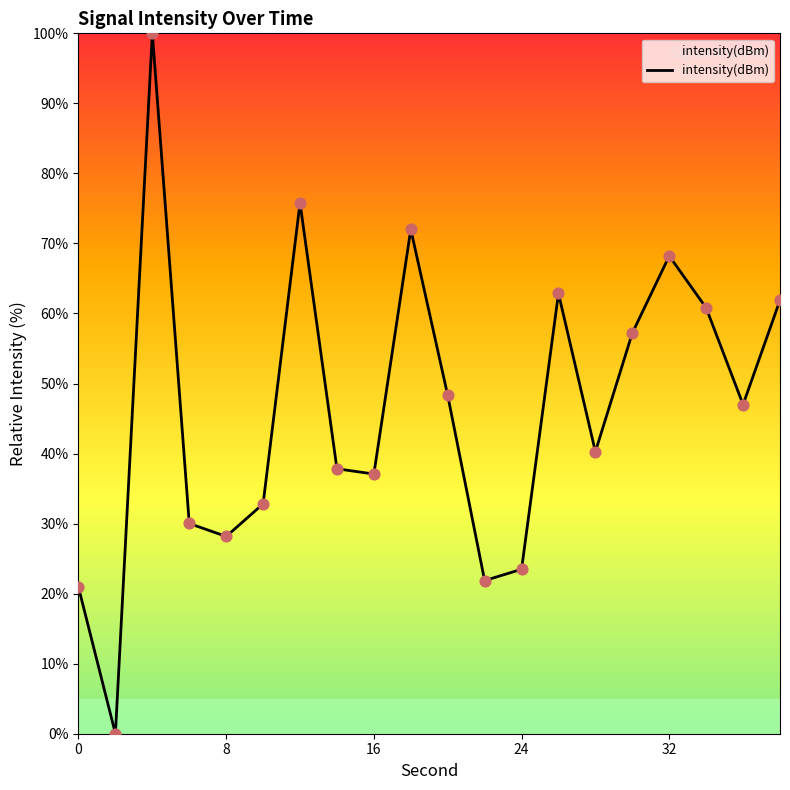

What is the maximum value shown in the chart?

100.0